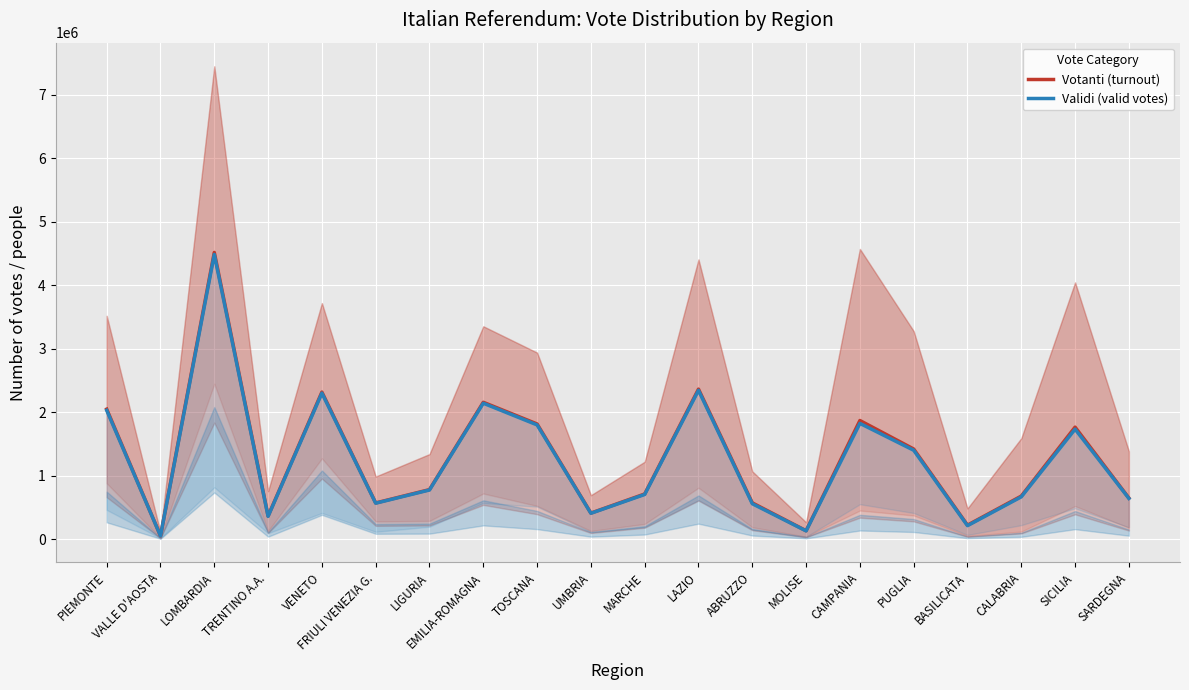

True or false: Validi (valid votes) has more than 1 interior local peaks.

True